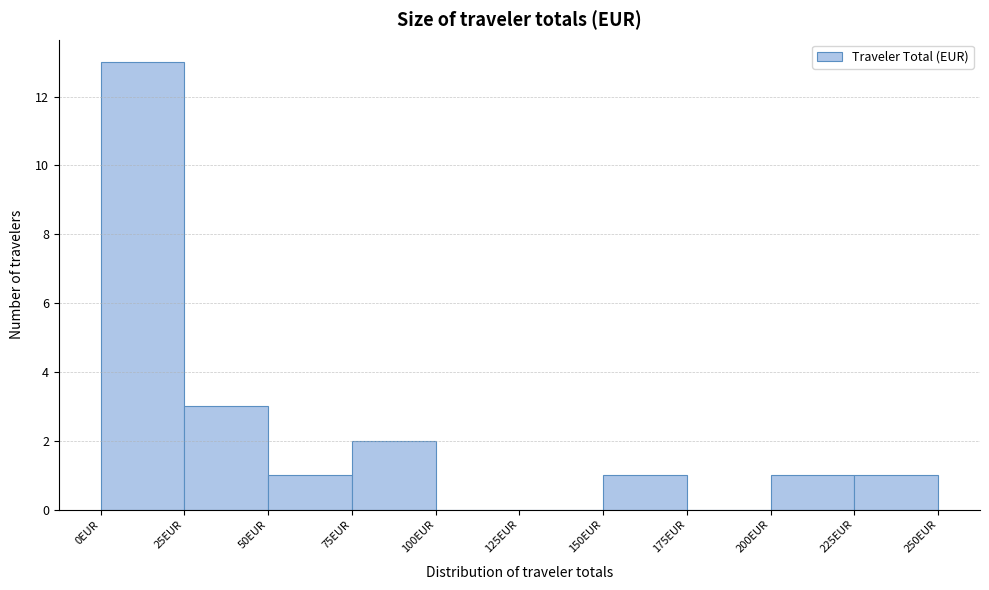

Over which range of the x-axis is the bar tallest?

0 to 25